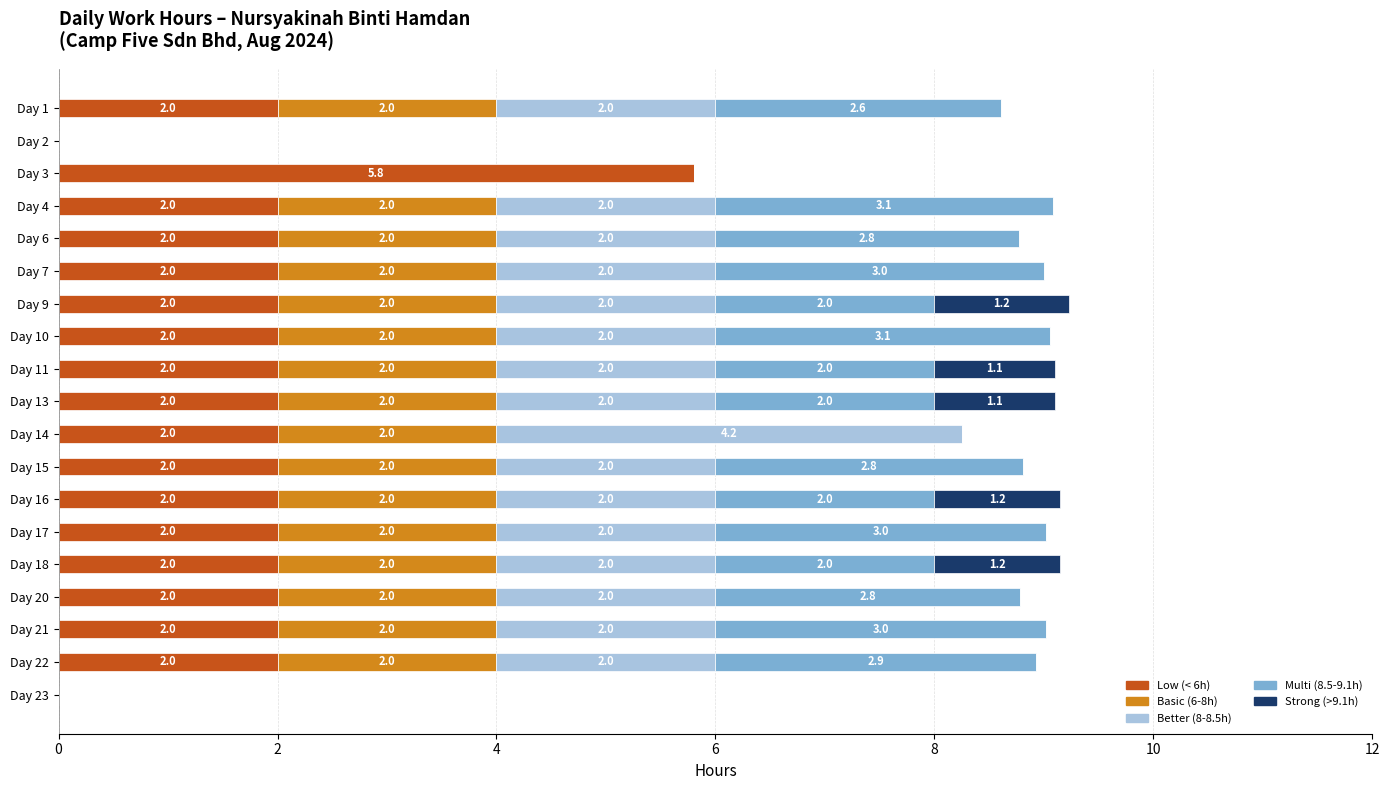

How many Low (< 6h) values are between 2 and 3?

16